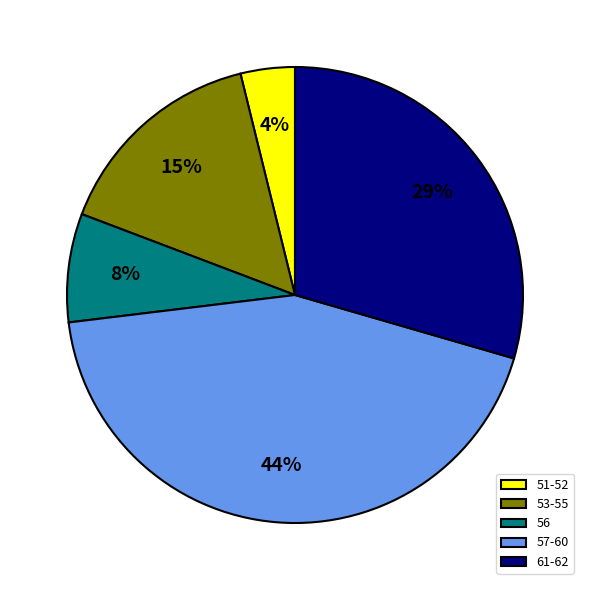

Count the number of slices in the pie.

5